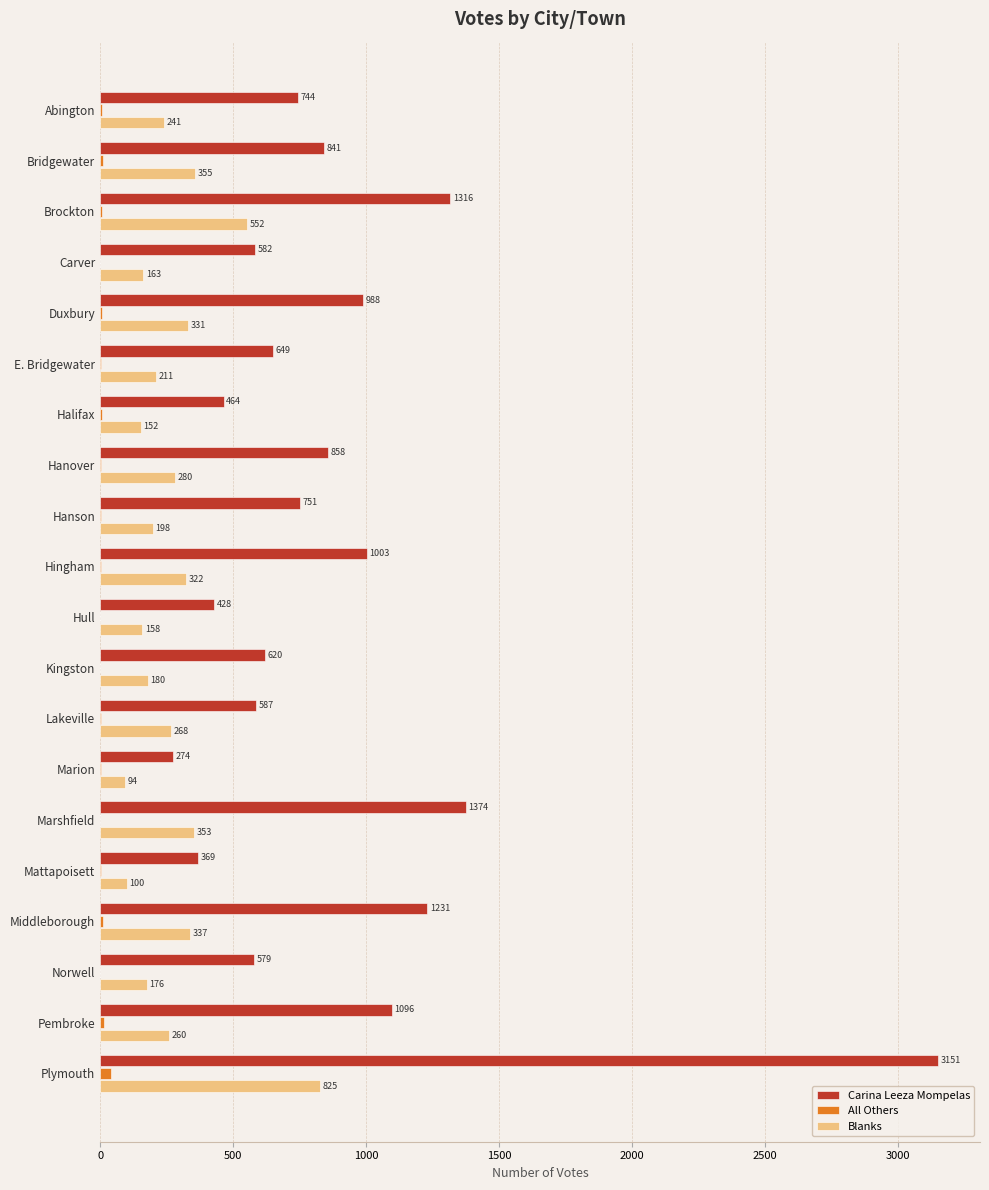

What value does the Carina Leeza Mompelas series have at Hull, to the nearest 10?

430